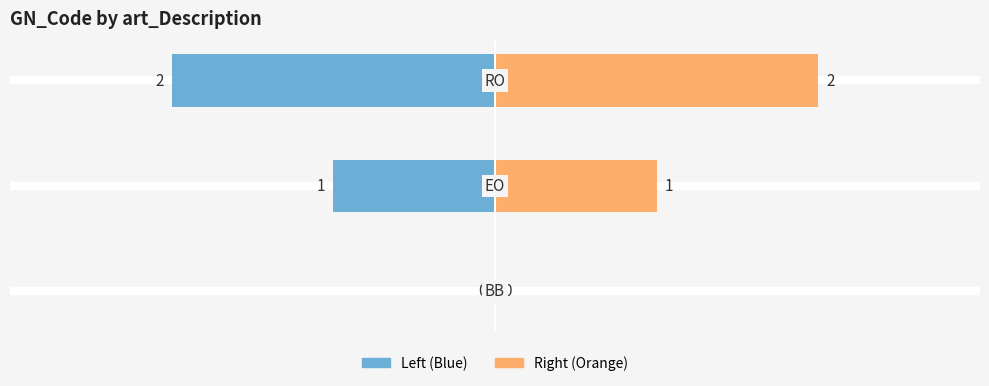

What position from the right is EO?

2